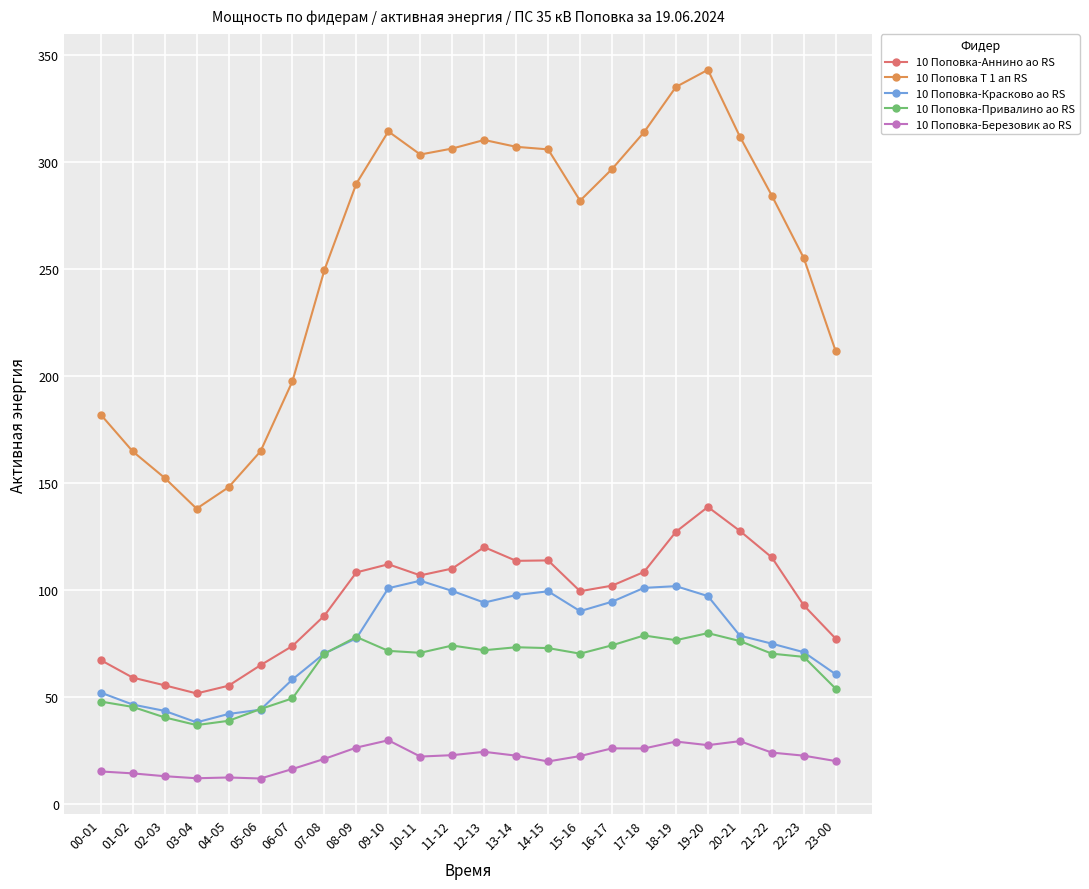

Is it true that 10 Поповка-Красково ао RS equals 20.0 at 14-15?

False